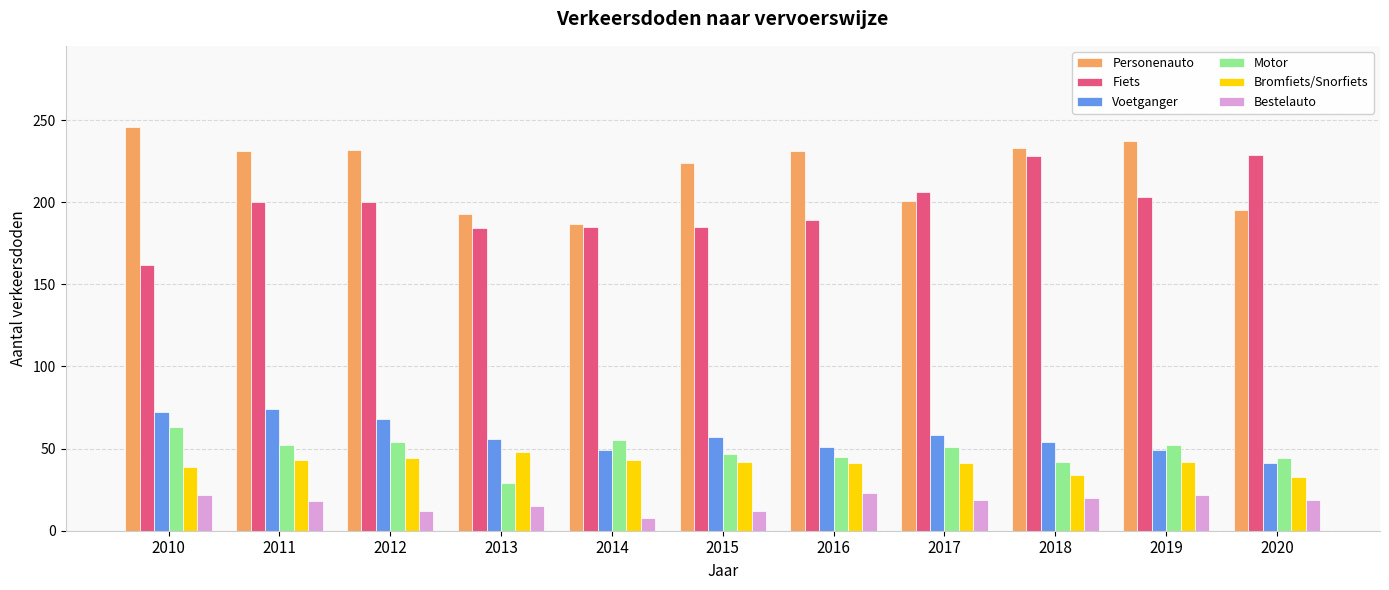

What is the difference between the highest and lowest values at 2018?

213